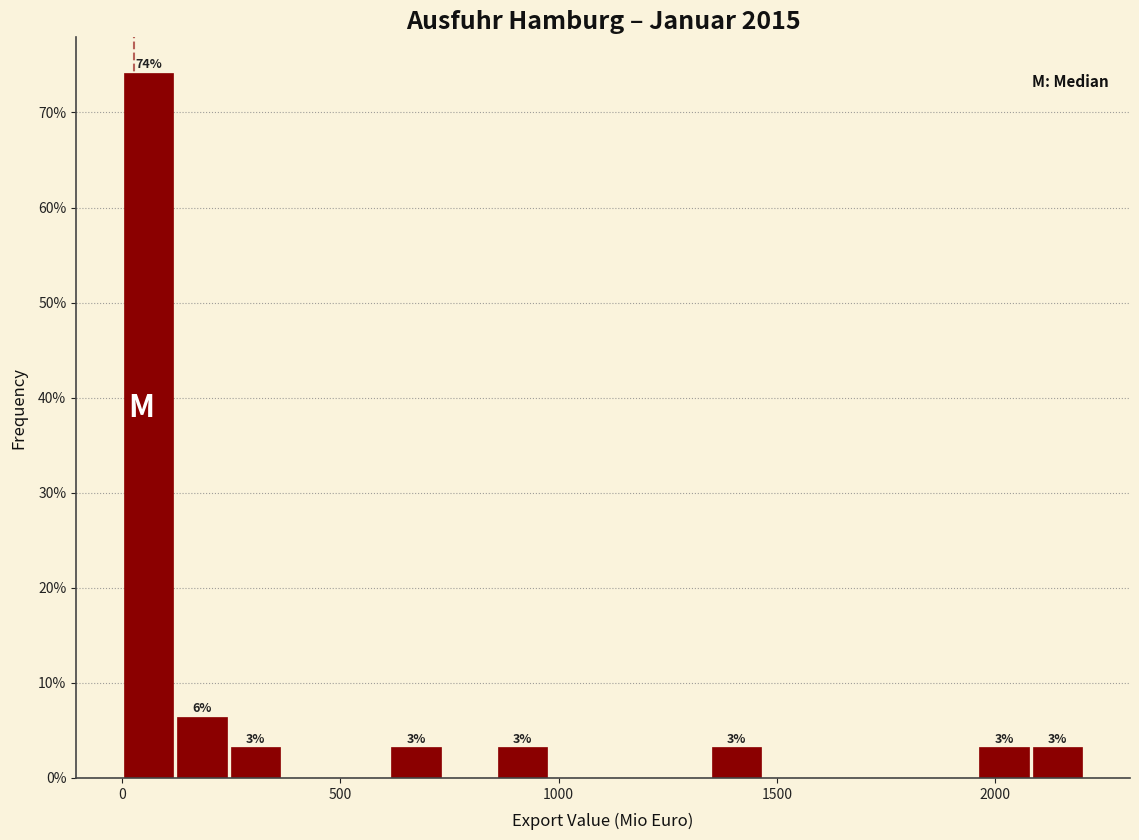

Around what value on the x-axis is the tallest bar? Give the approximate position of its centre, as read against the axis.

50